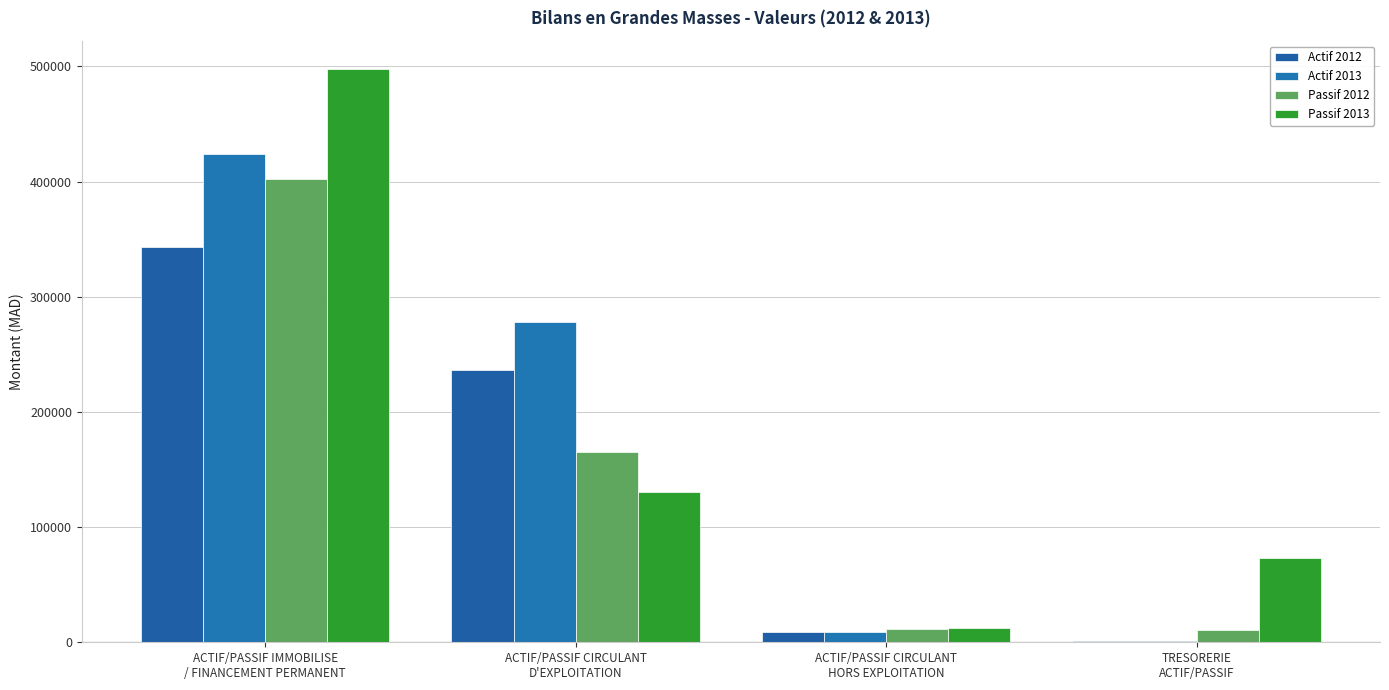

How many categories are shown in the chart?

4